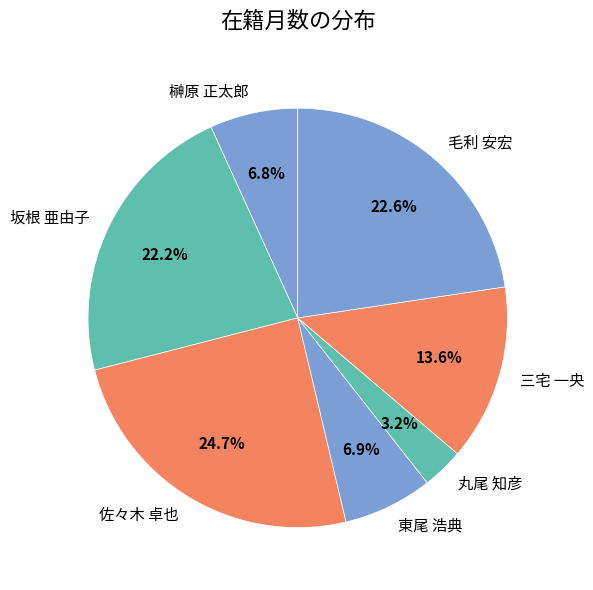

Is the sum of 東尾 浩典 and 毛利 安宏 greater than half?

No